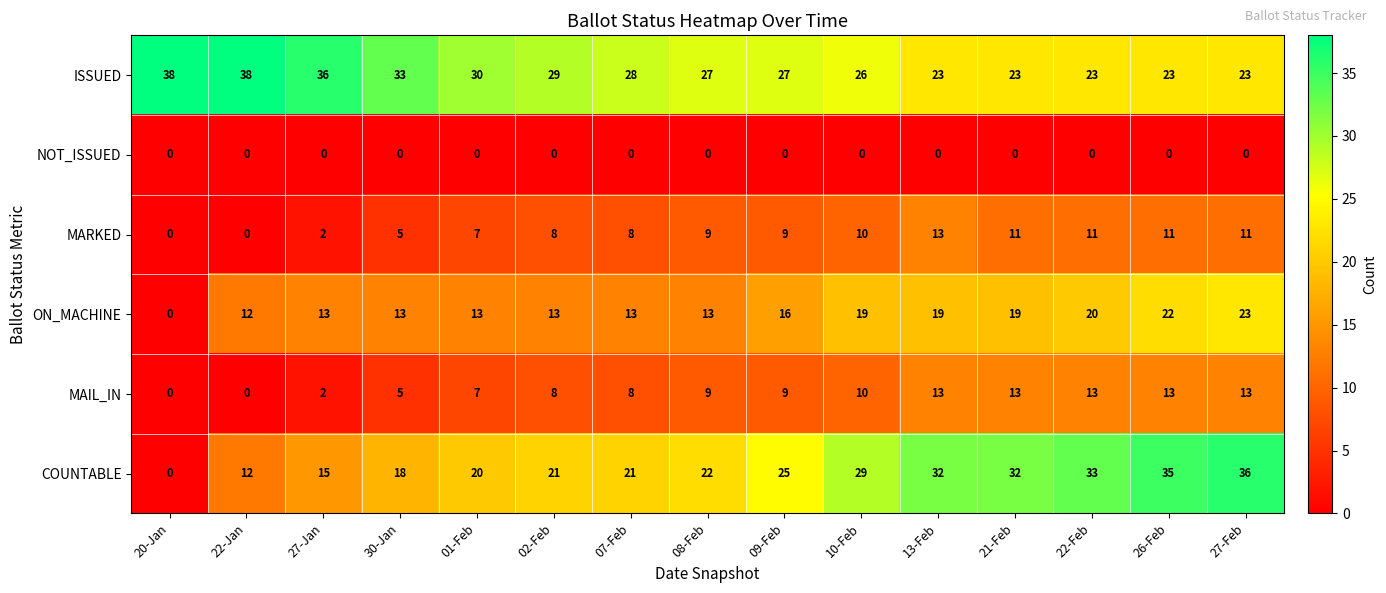

Between 08-Feb and 21-Feb, which series saw the biggest shift?

COUNTABLE